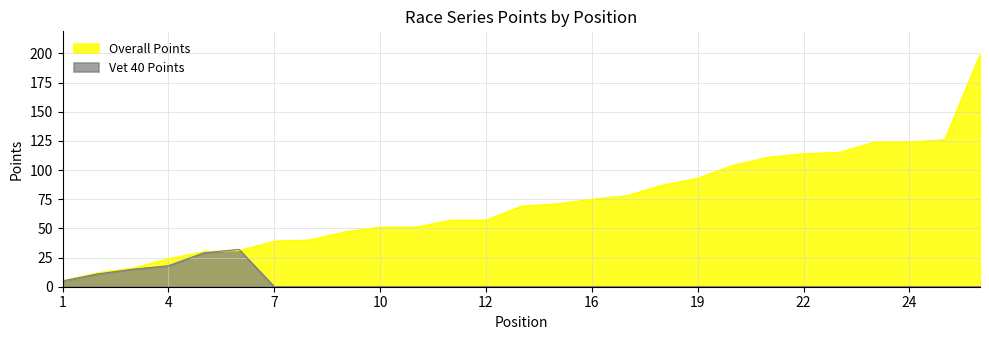

What is the value of the Overall Points point at the 22nd from the left?

114